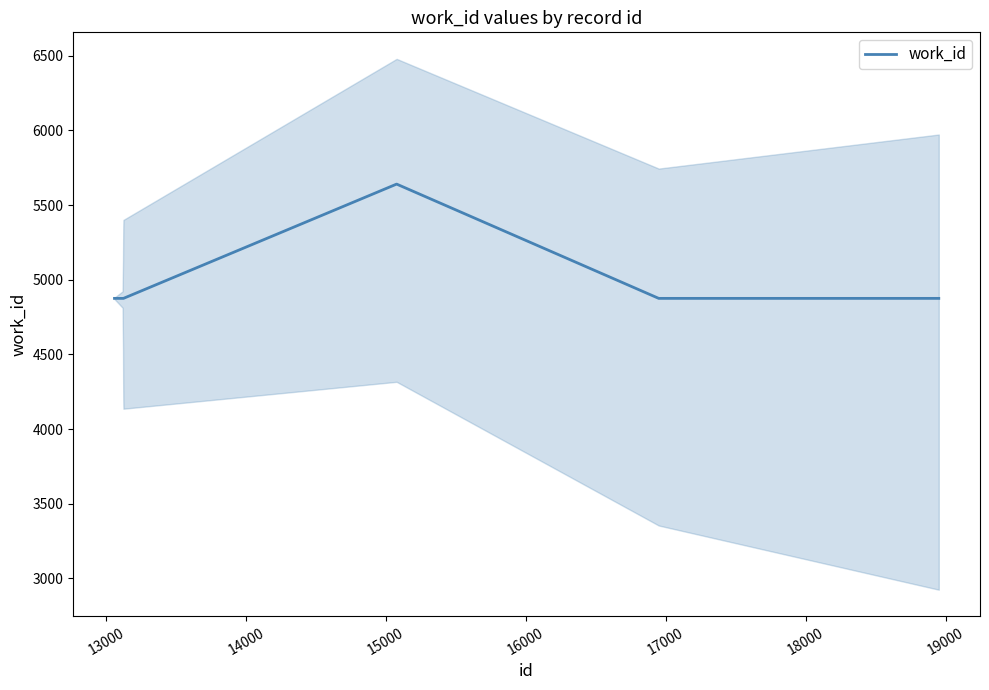

How many values exceed 4875?

1